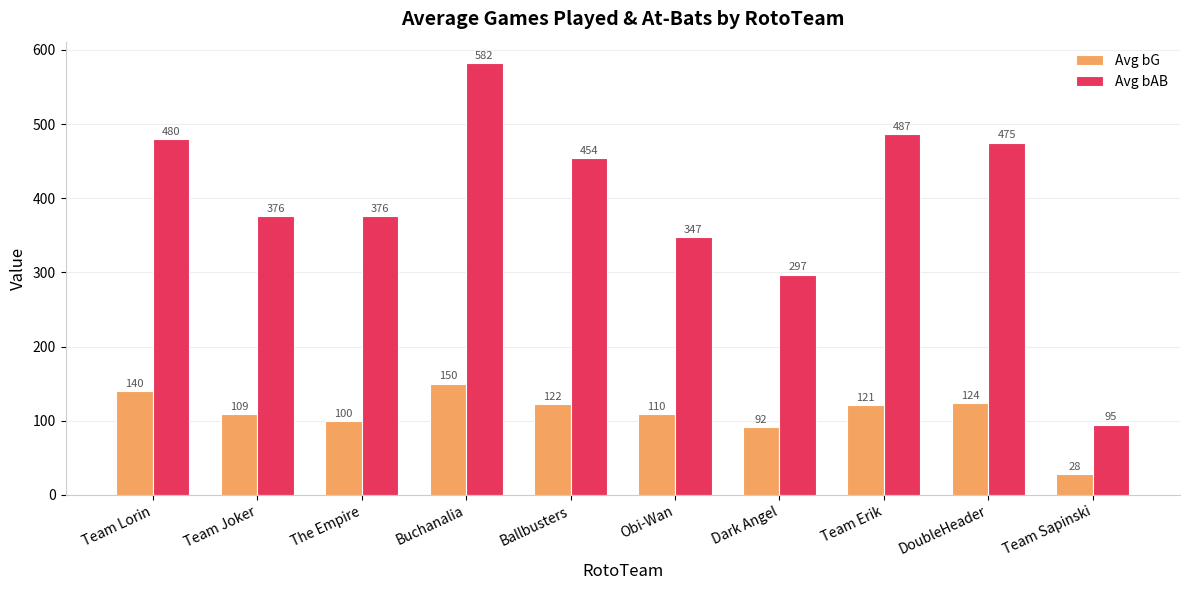

Where is Avg bAB nearest to the value 338?

Obi-Wan